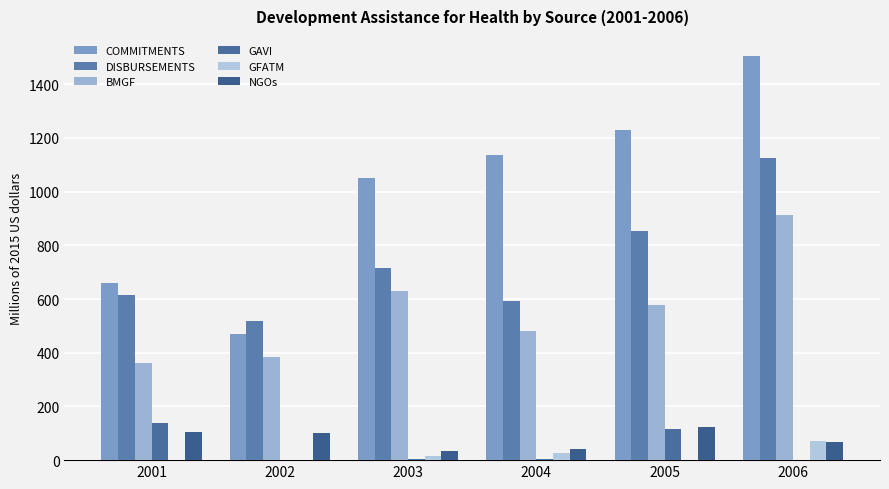

Does the chart contain stacked bars?

No